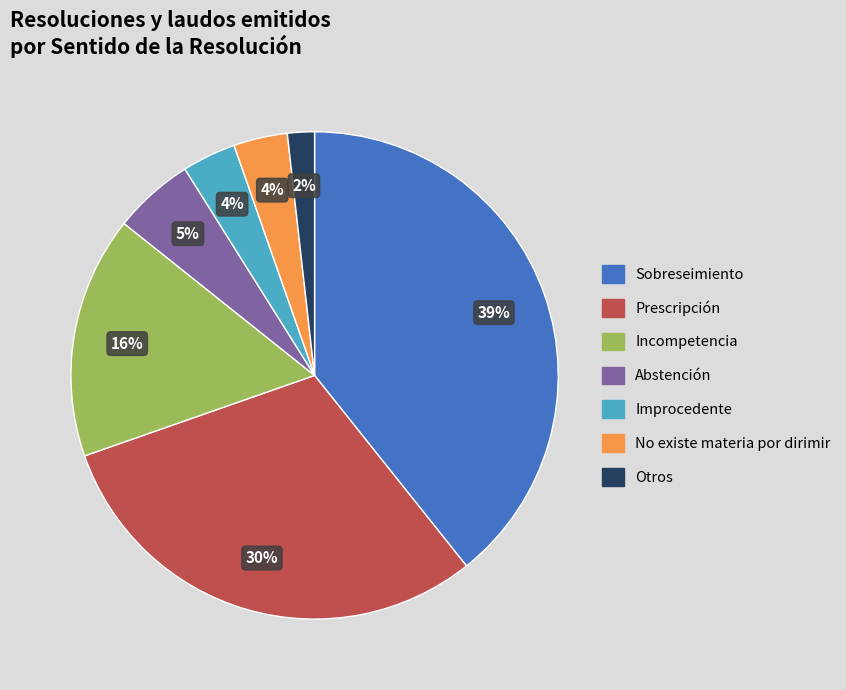

Does any single category account for the majority?

No